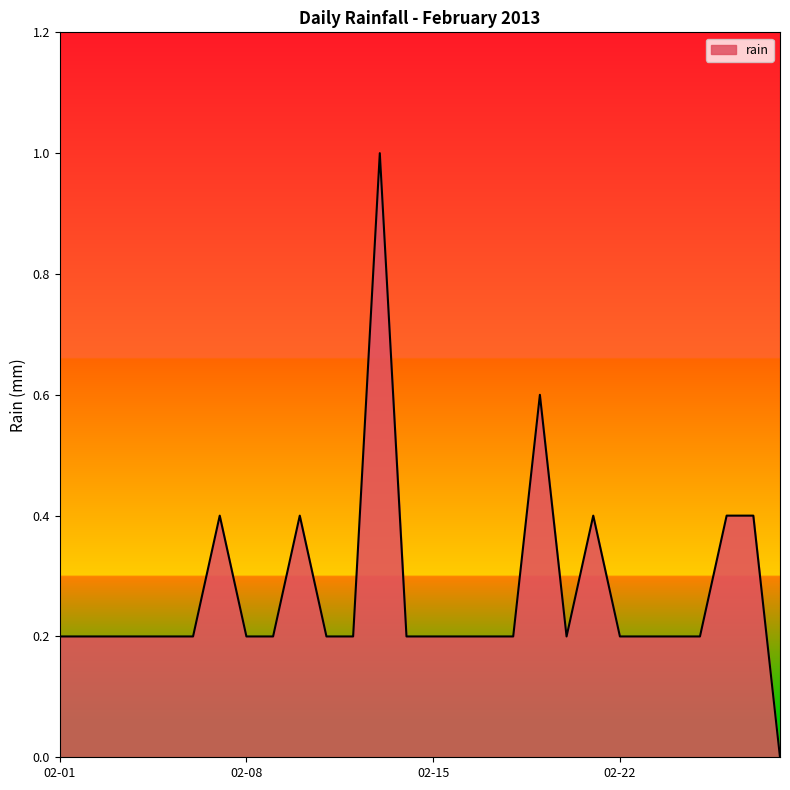

What is the maximum value shown in the chart?

1.0